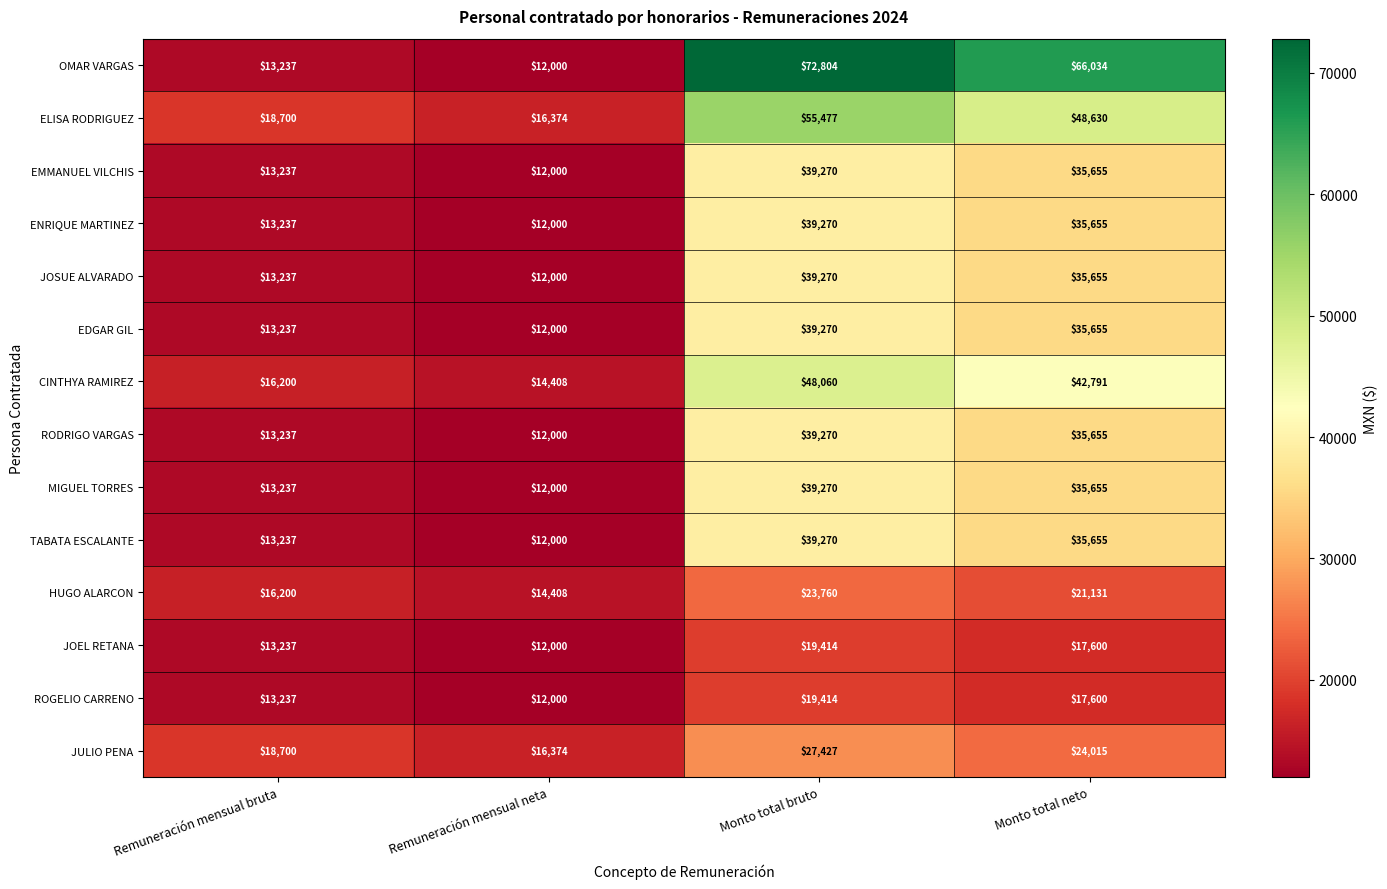

The HUGO ALARCON series shows 7924 at Remuneración mensual neta. True or false?

False